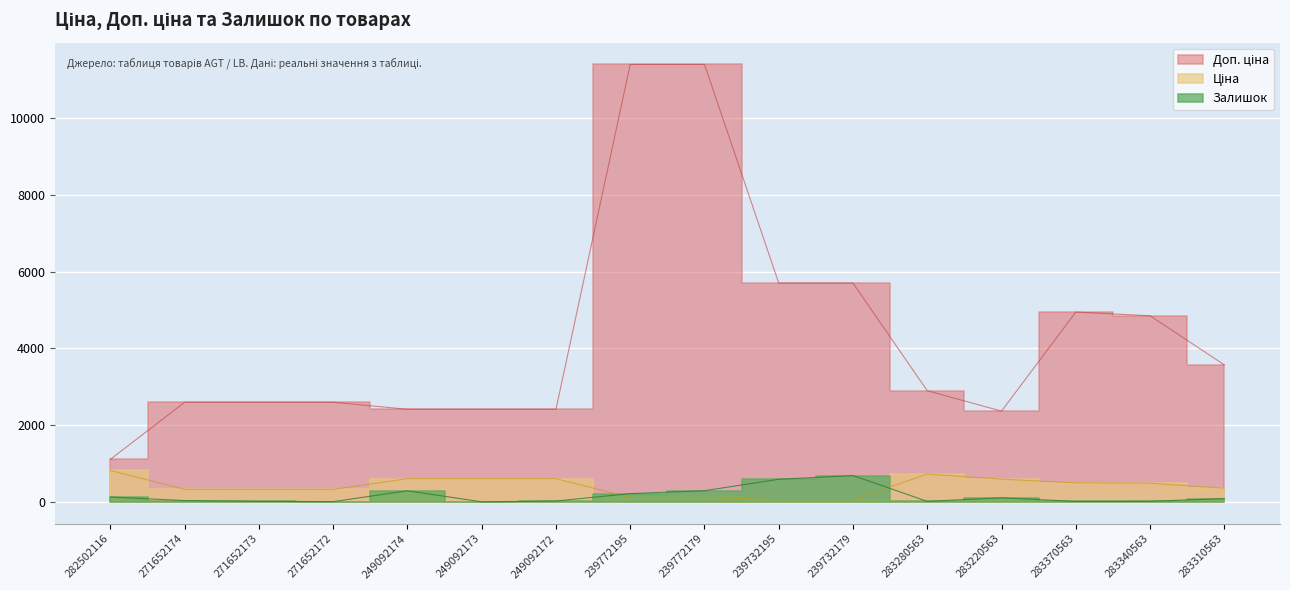

True or false: Доп. ціна and Залишок intersect in this chart.

False